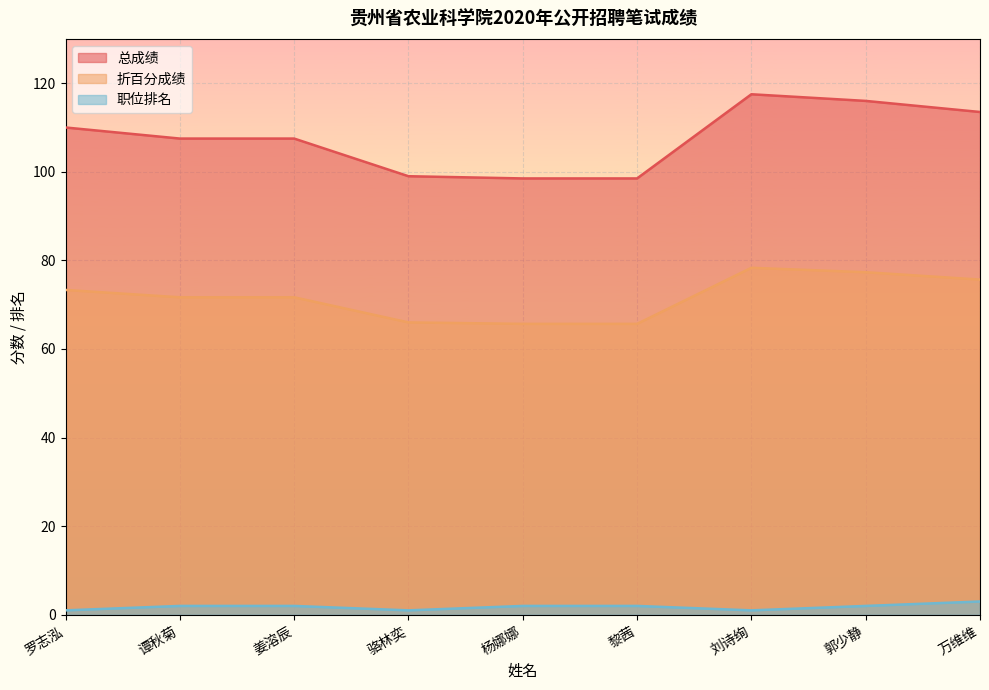

True or false: 折百分成绩 has a value of 111.4 at 黎茜.

False